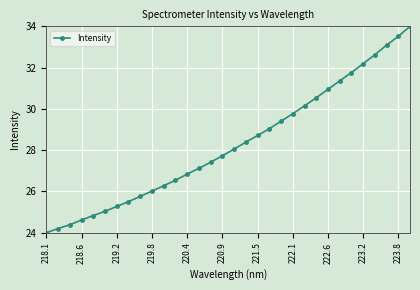

True or false: the data has more than 0 interior local peaks.

False